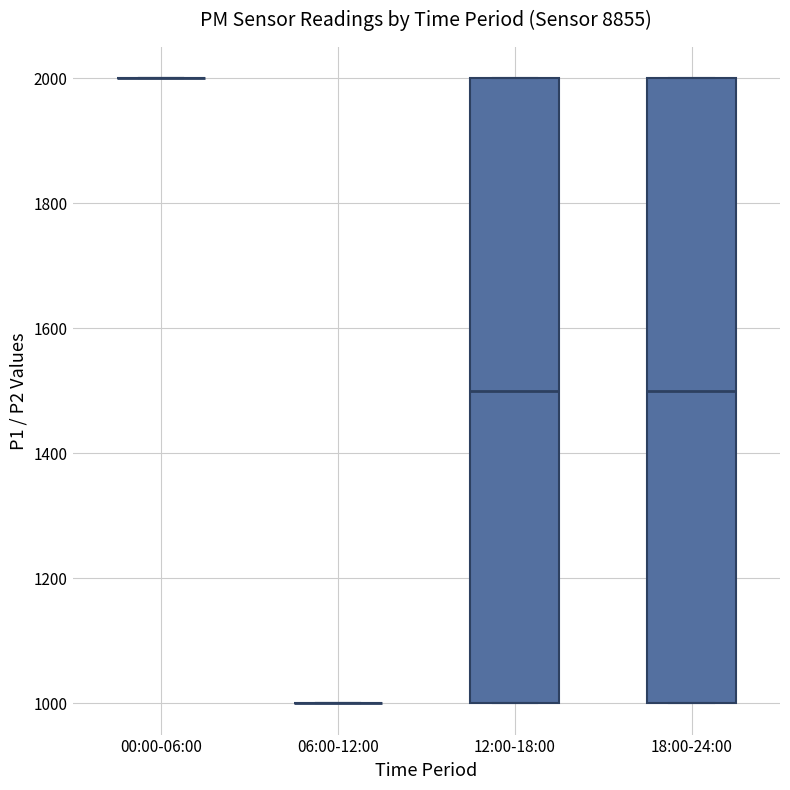

Where is the lower edge of the box for 12:00-18:00 on the y-axis? The values are not printed on the chart, so give them approximately, as read against the axis.

1000